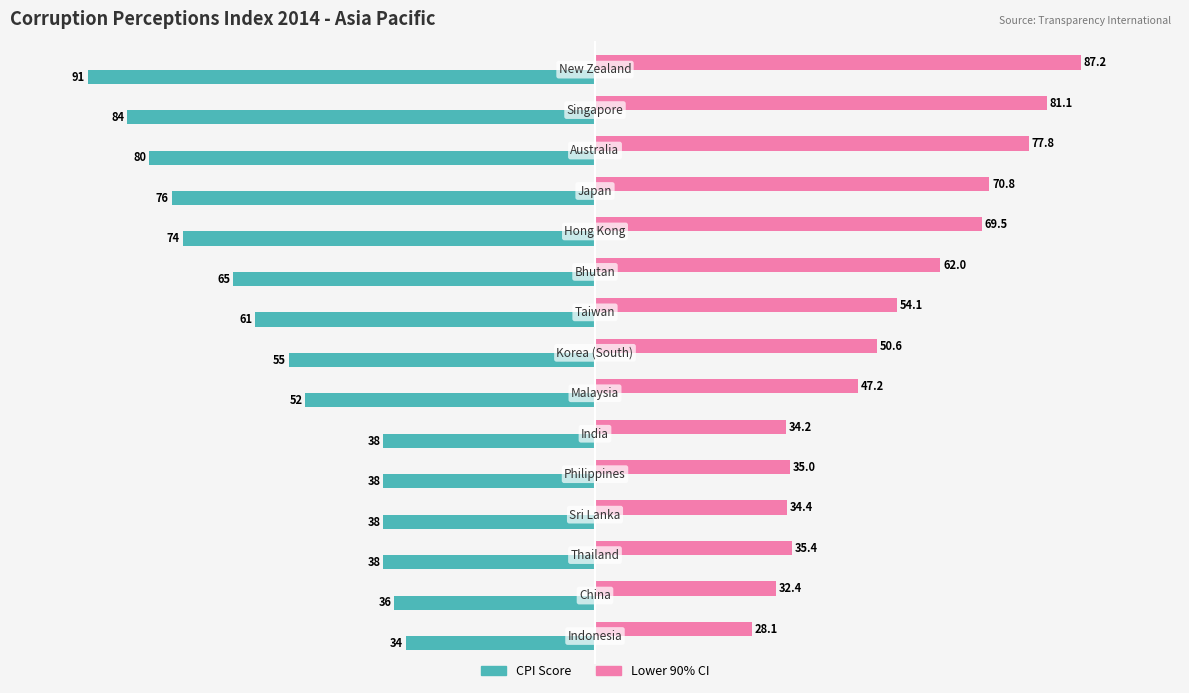

What is the difference between the maximum and minimum values in the Lower 90% CI series?

59.1